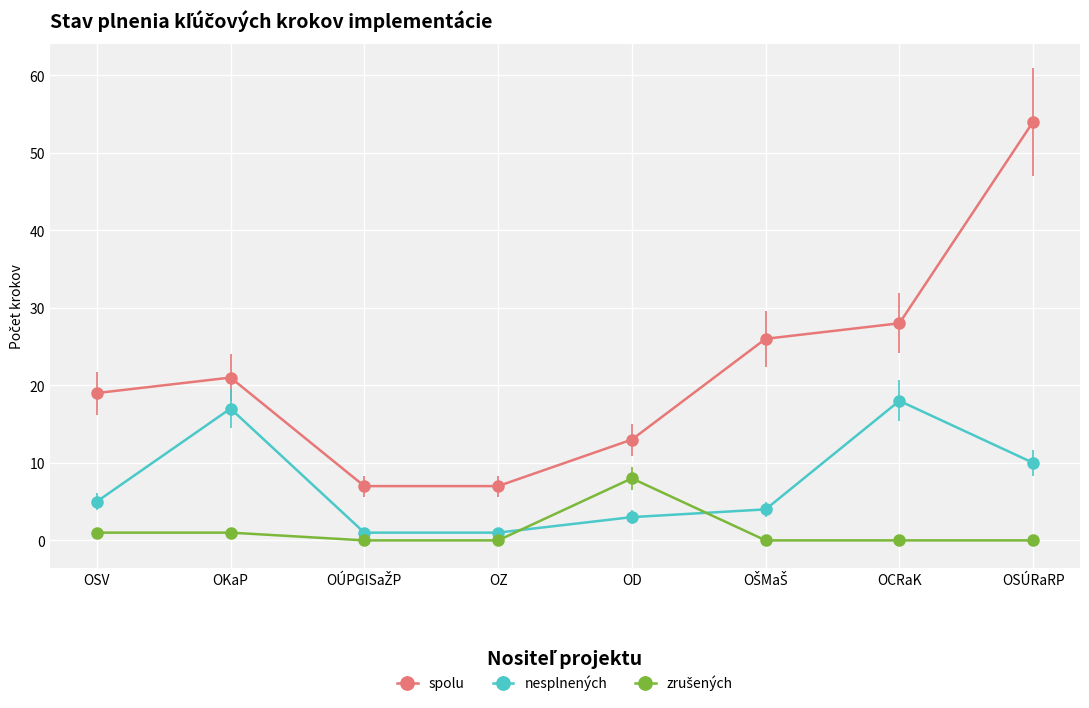

Count the number of categories in the chart.

8